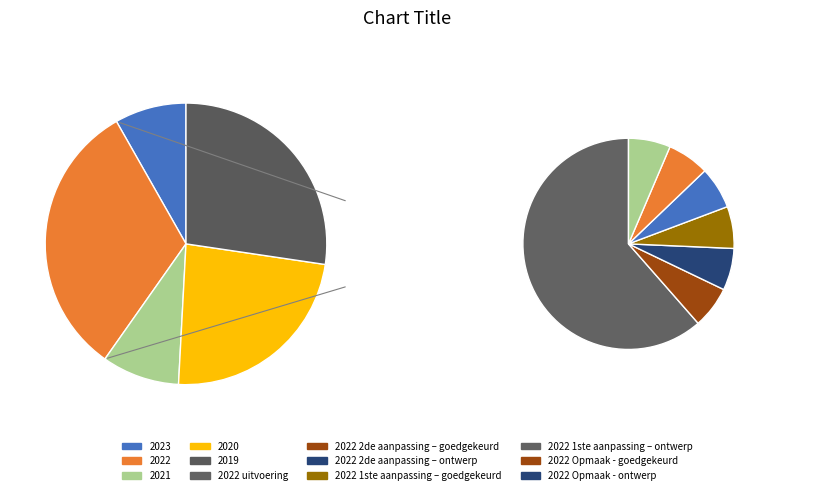

Is 2021 uitvoering the majority of the pie?

No